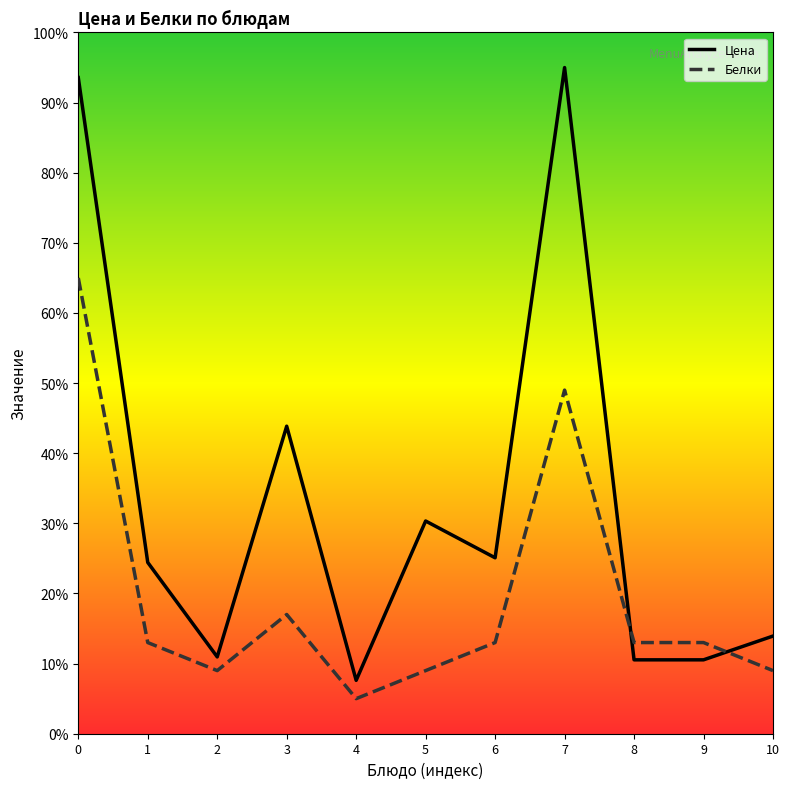

True or false: Цена and Белки intersect in this chart.

True